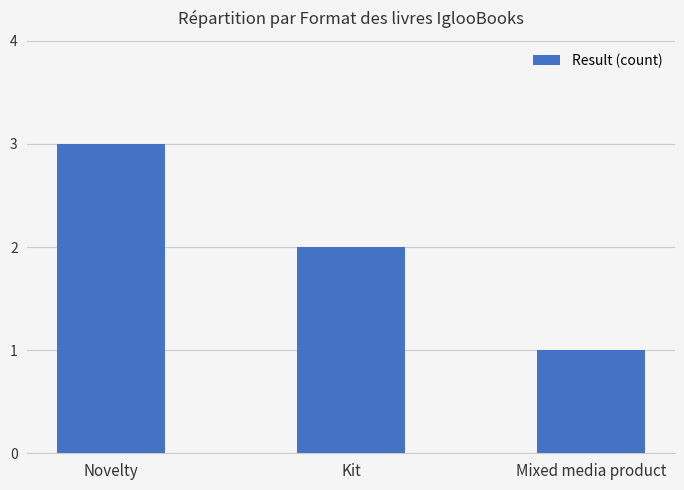

Count the number of data series in this chart.

1